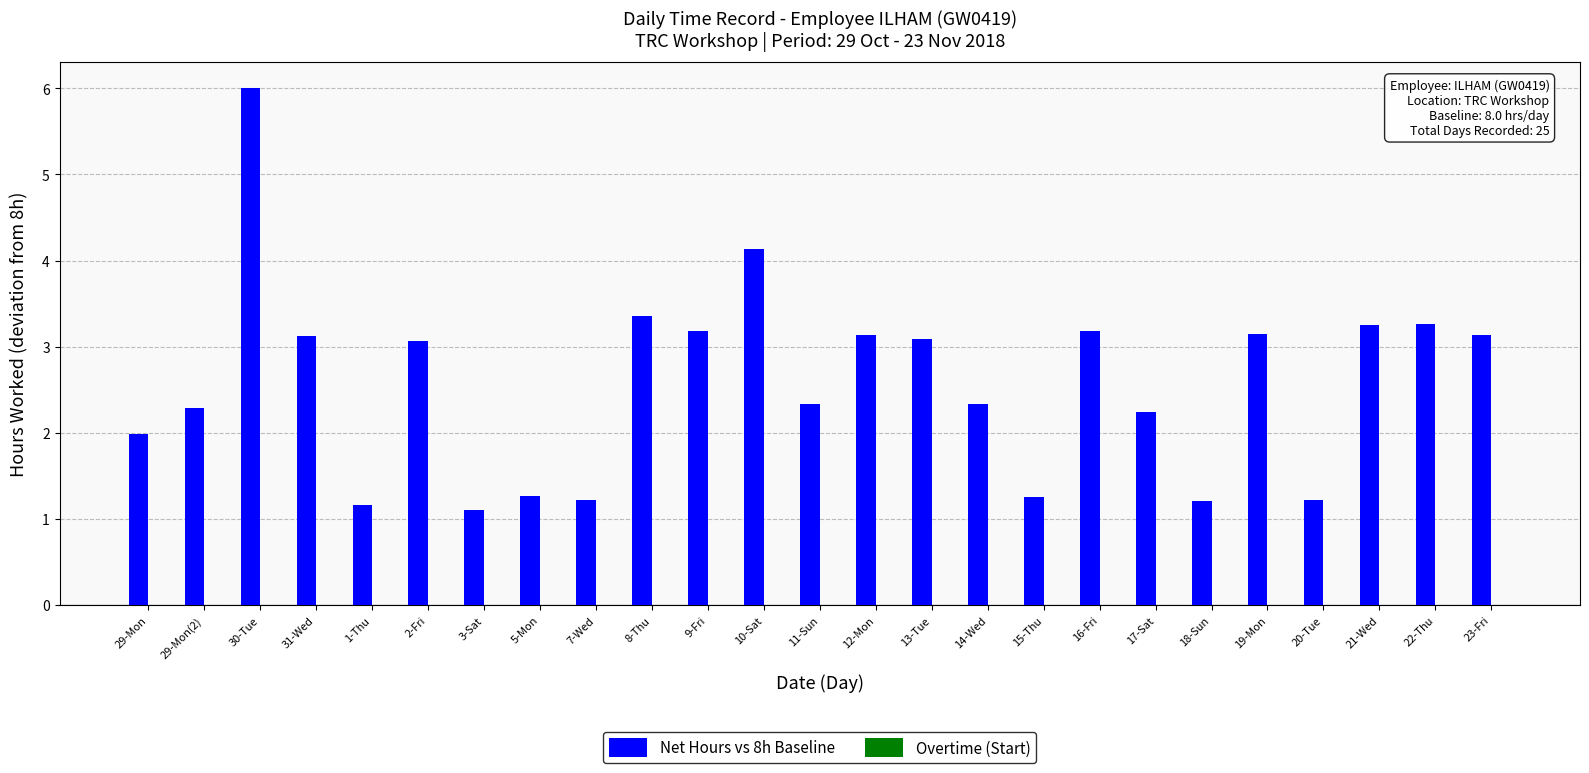

The chart shows a value of 2.0 at 1-Thu. True or false?

False